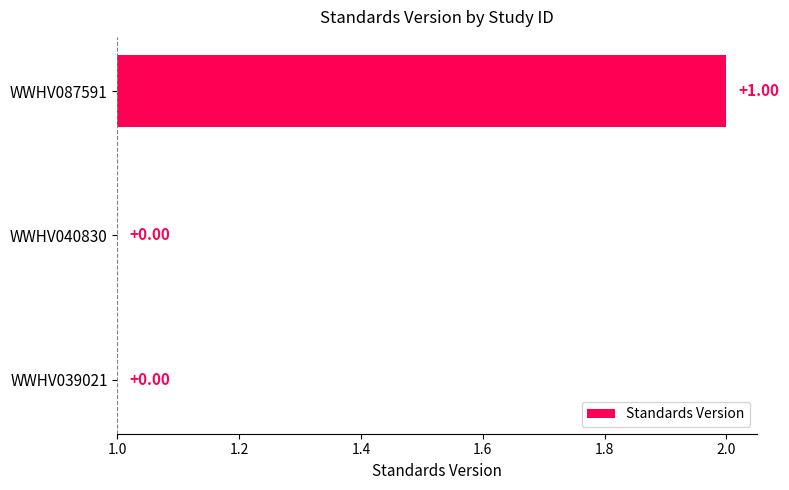

How many data points does each series have?

3